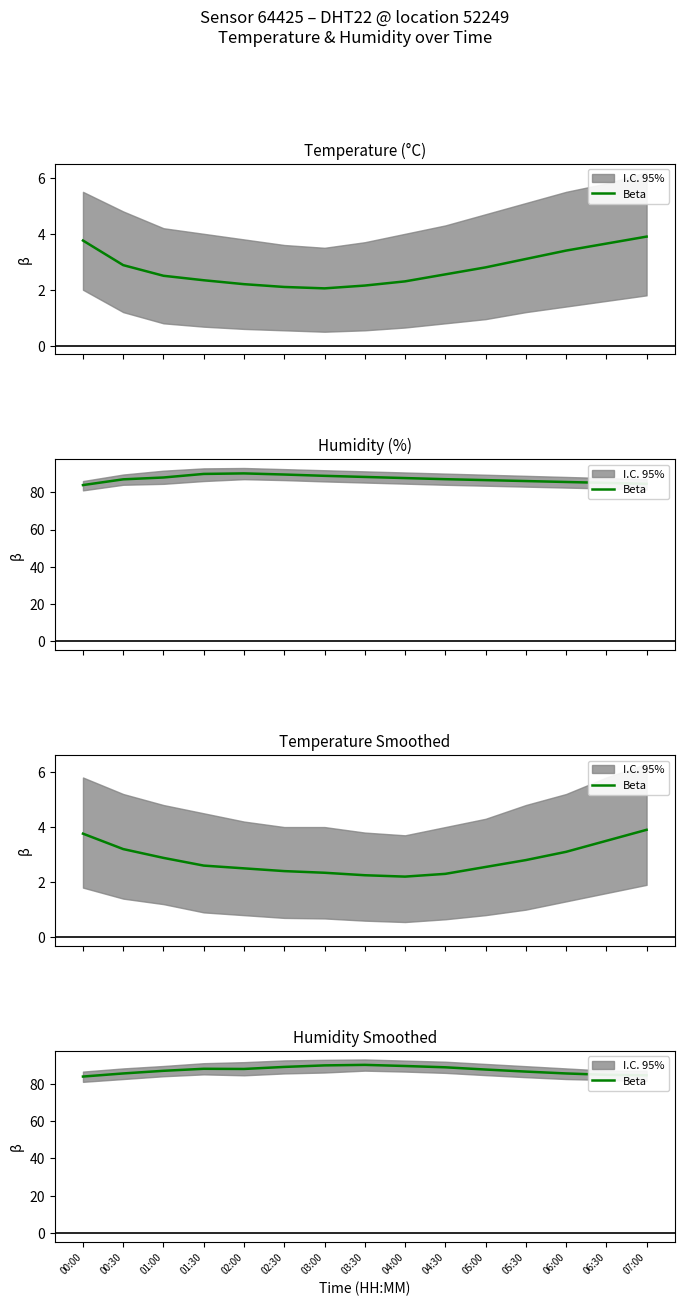

At which category does the chart reach its peak across all series?

03:30